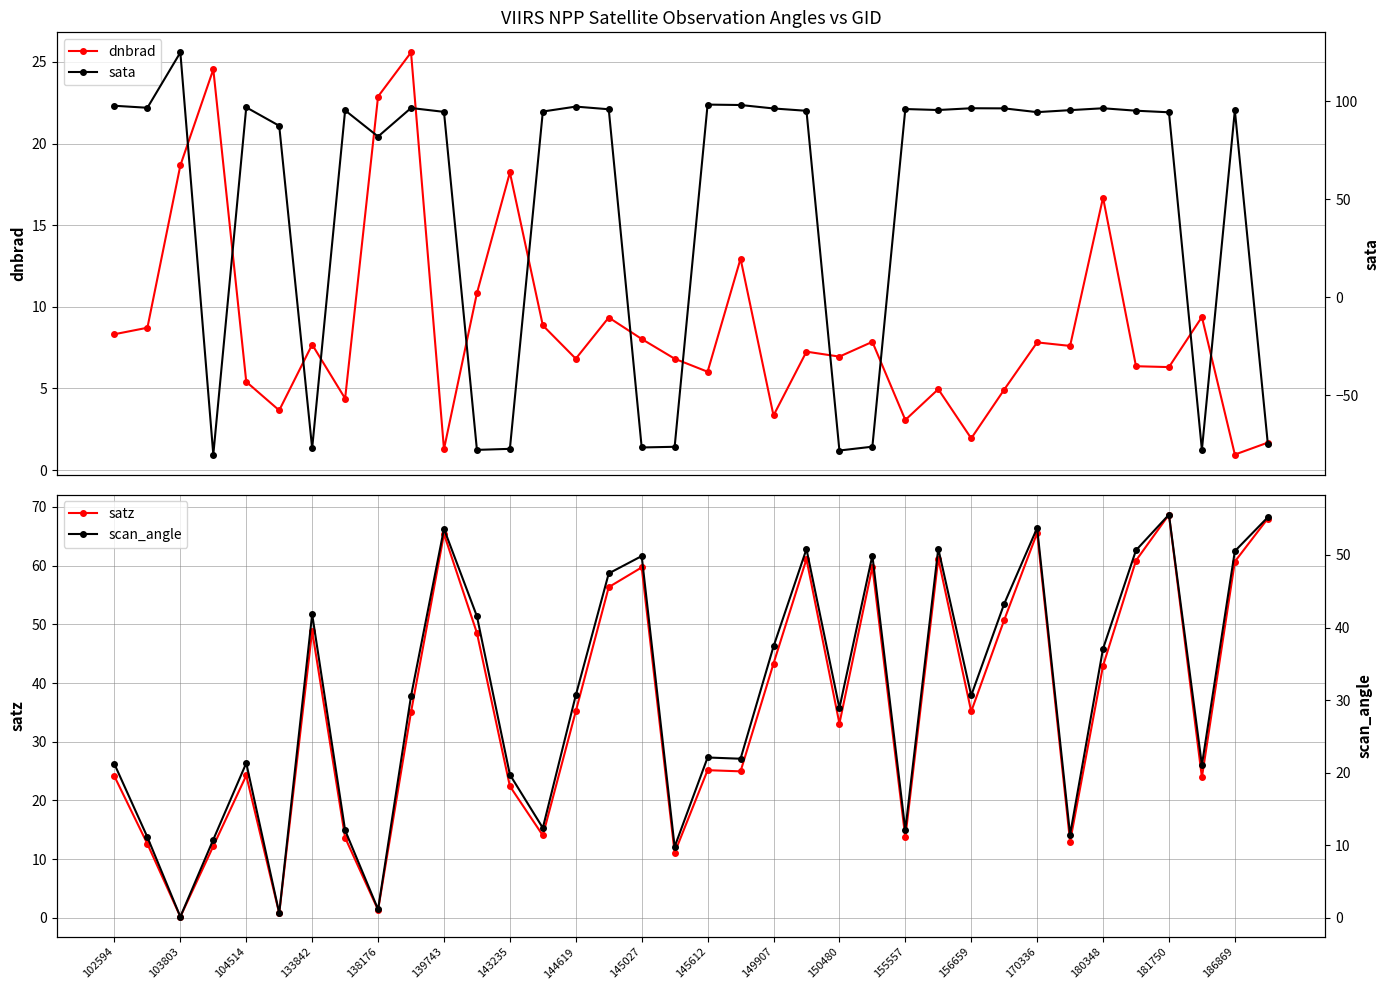

What is the value of the dnbrad point at the 22nd from the left?

7.3